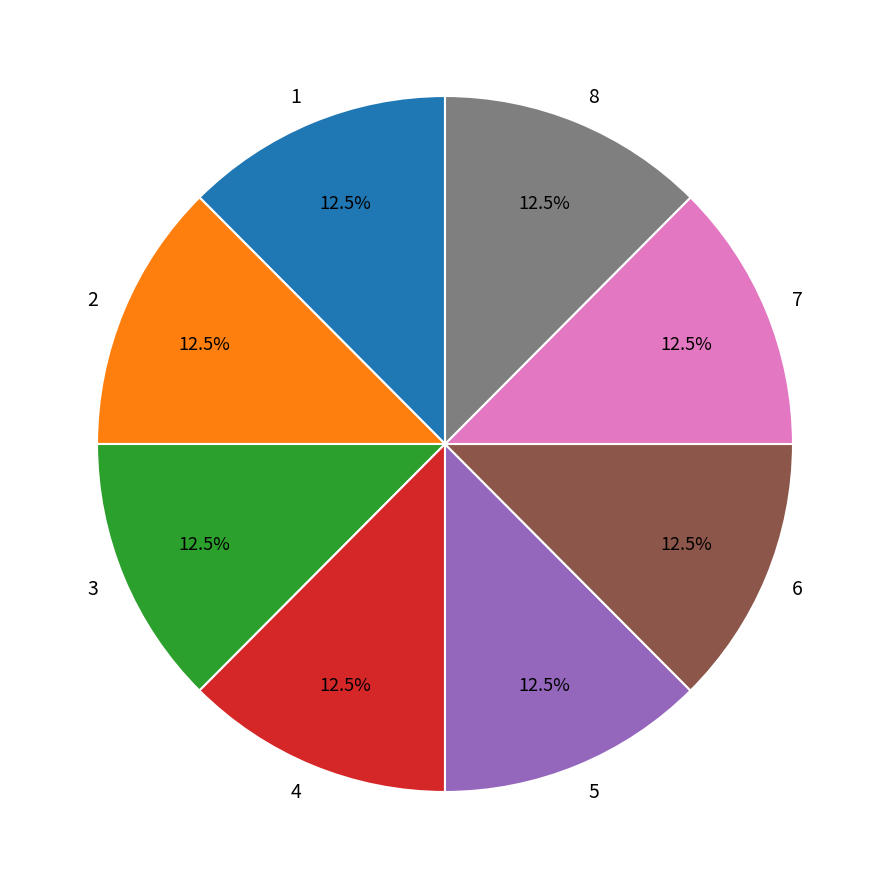

Combined, do 2 and 3 account for over 50%?

No